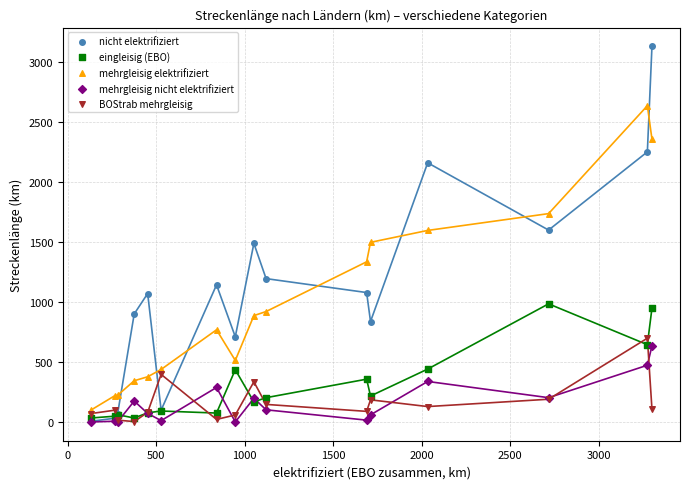

What are all the series names shown in the legend?

nicht elektrifiziert, eingleisig (EBO), mehrgleisig elektrifiziert, mehrgleisig nicht elektrifiziert, BOStrab mehrgleisig